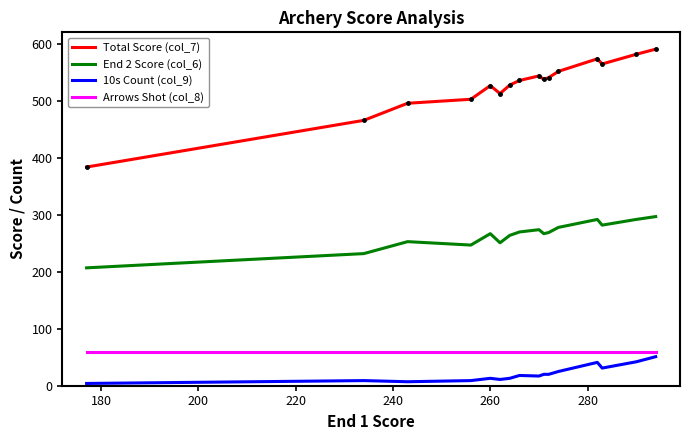

True or false: Arrows Shot (col_8) and End 2 Score (col_6) cross at least once.

False